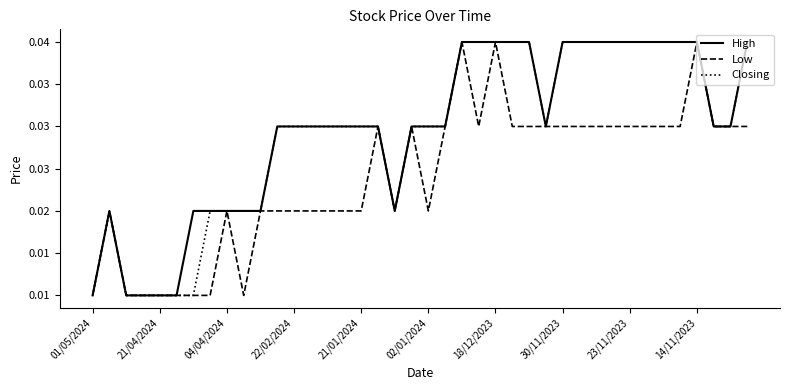

What are all the series names shown in the legend?

High, Low, Closing